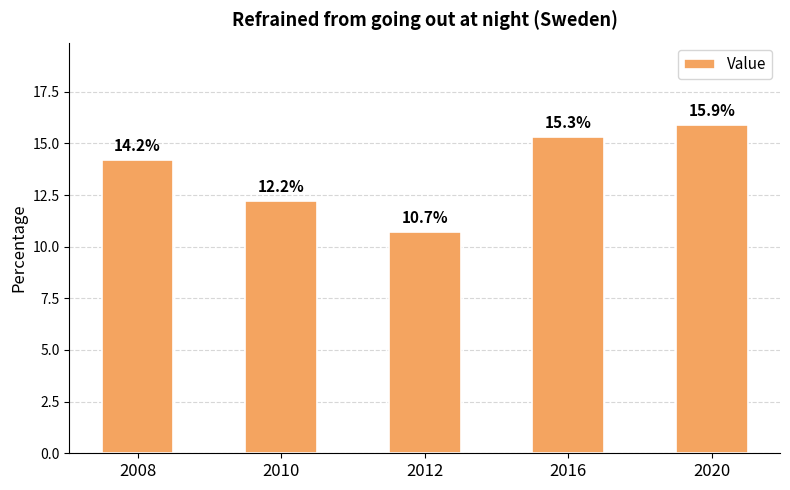

Rank the categories by value from lowest to highest.

2012, 2010, 2008, 2016, 2020